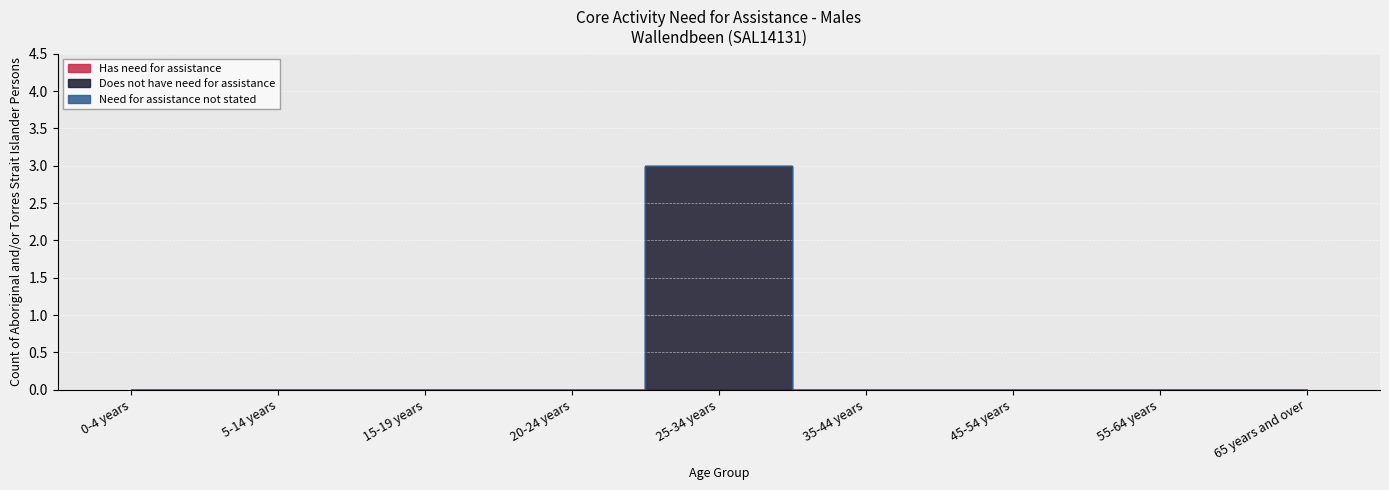

Rank the categories by Need for assistance not stated value from highest to lowest.

0-4 years, 5-14 years, 15-19 years, 20-24 years, 25-34 years, 35-44 years, 45-54 years, 55-64 years, 65 years and over